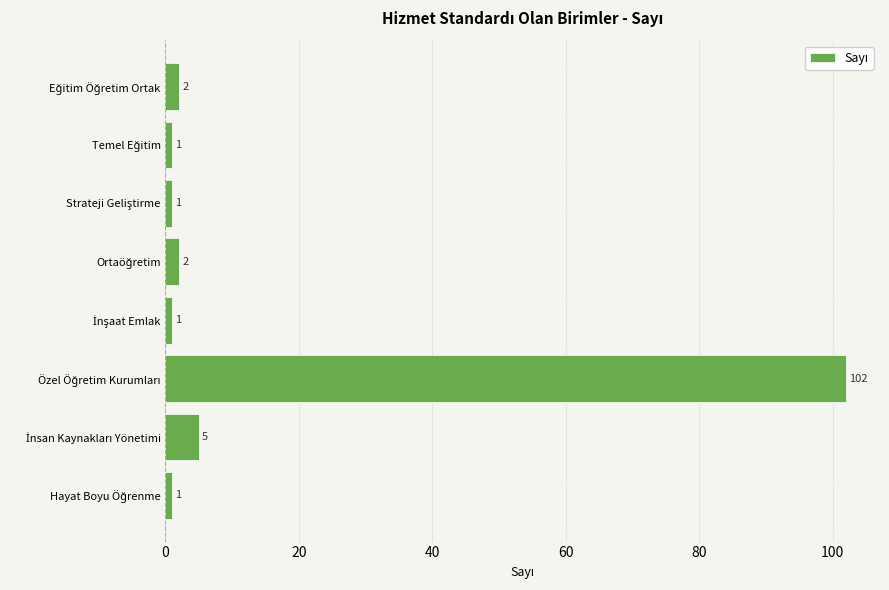

What is the maximum value shown in the chart?

102